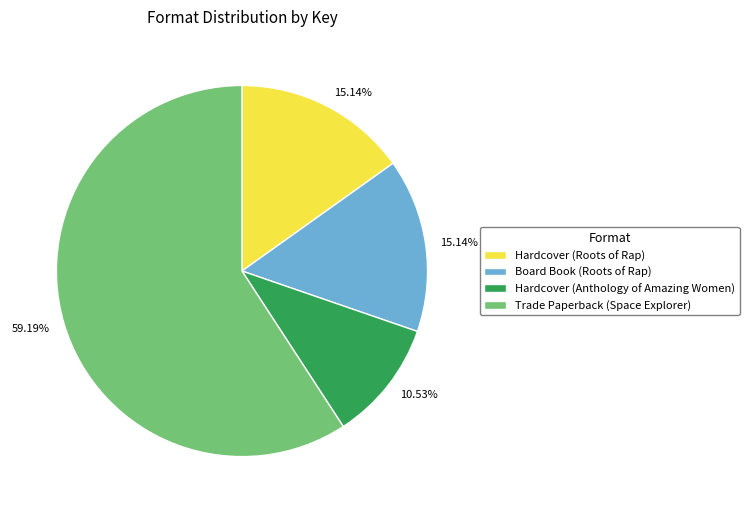

How many segments does this pie chart have?

4